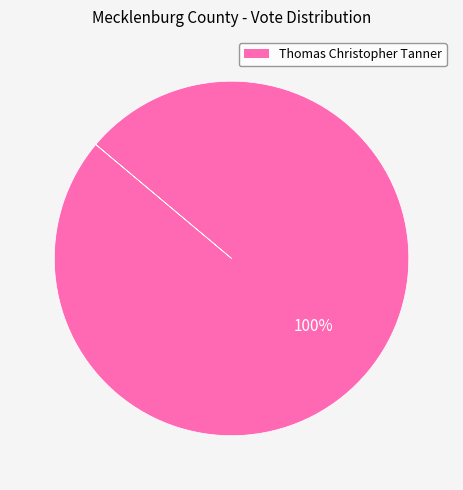

Is there any slice that represents more than half of the pie?

Yes